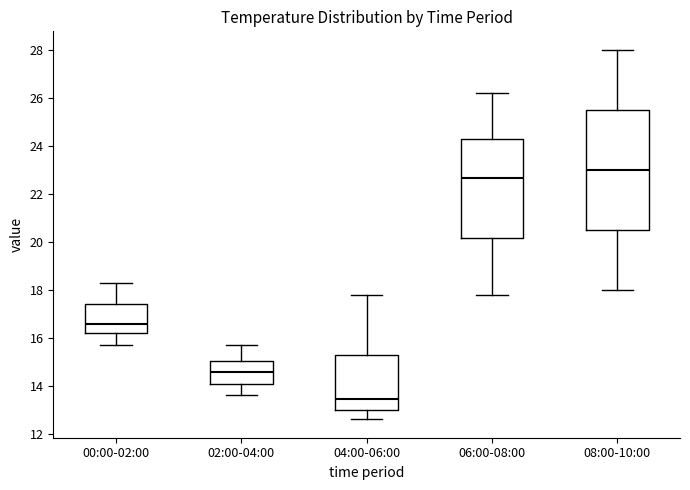

Where is the upper edge of the box for 02:00-04:00 on the y-axis? The values are not printed on the chart, so give them approximately, as read against the axis.

15.0